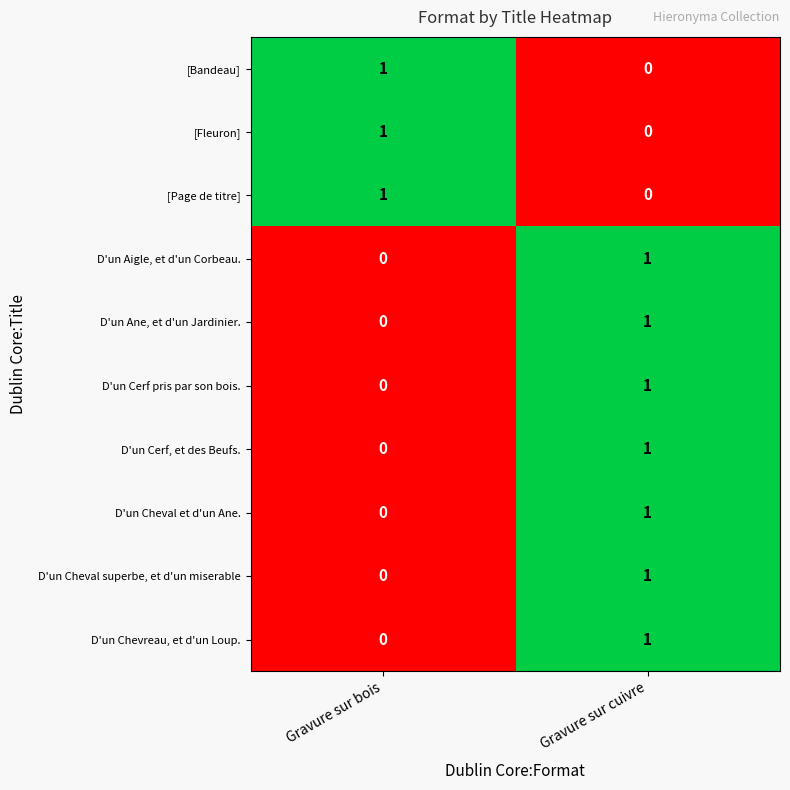

True or false: D'un Cerf pris par son bois. has a value of 0 at Gravure sur bois.

True